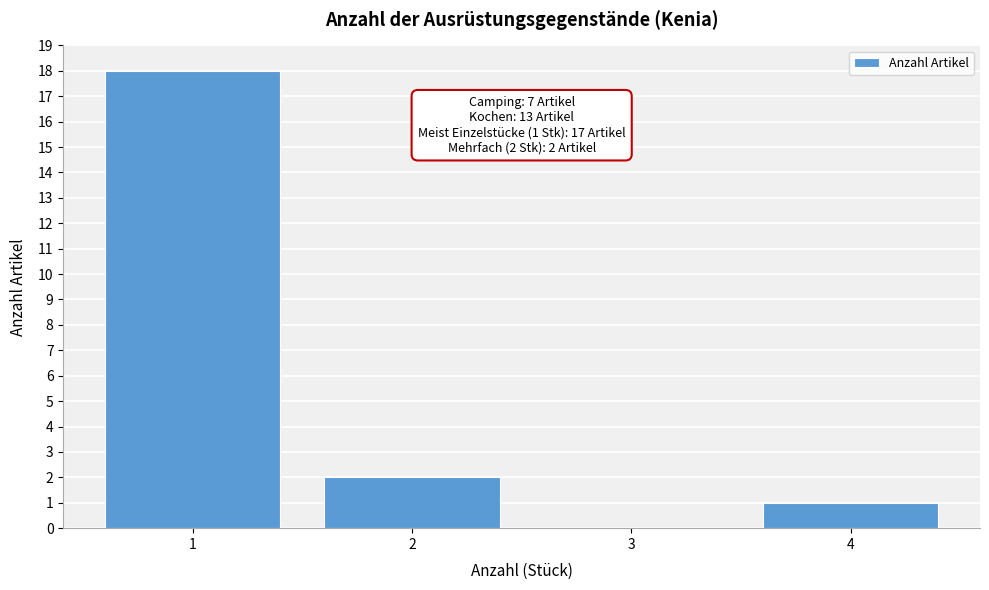

Over which range of the x-axis is the bar tallest?

0.5 to 1.5